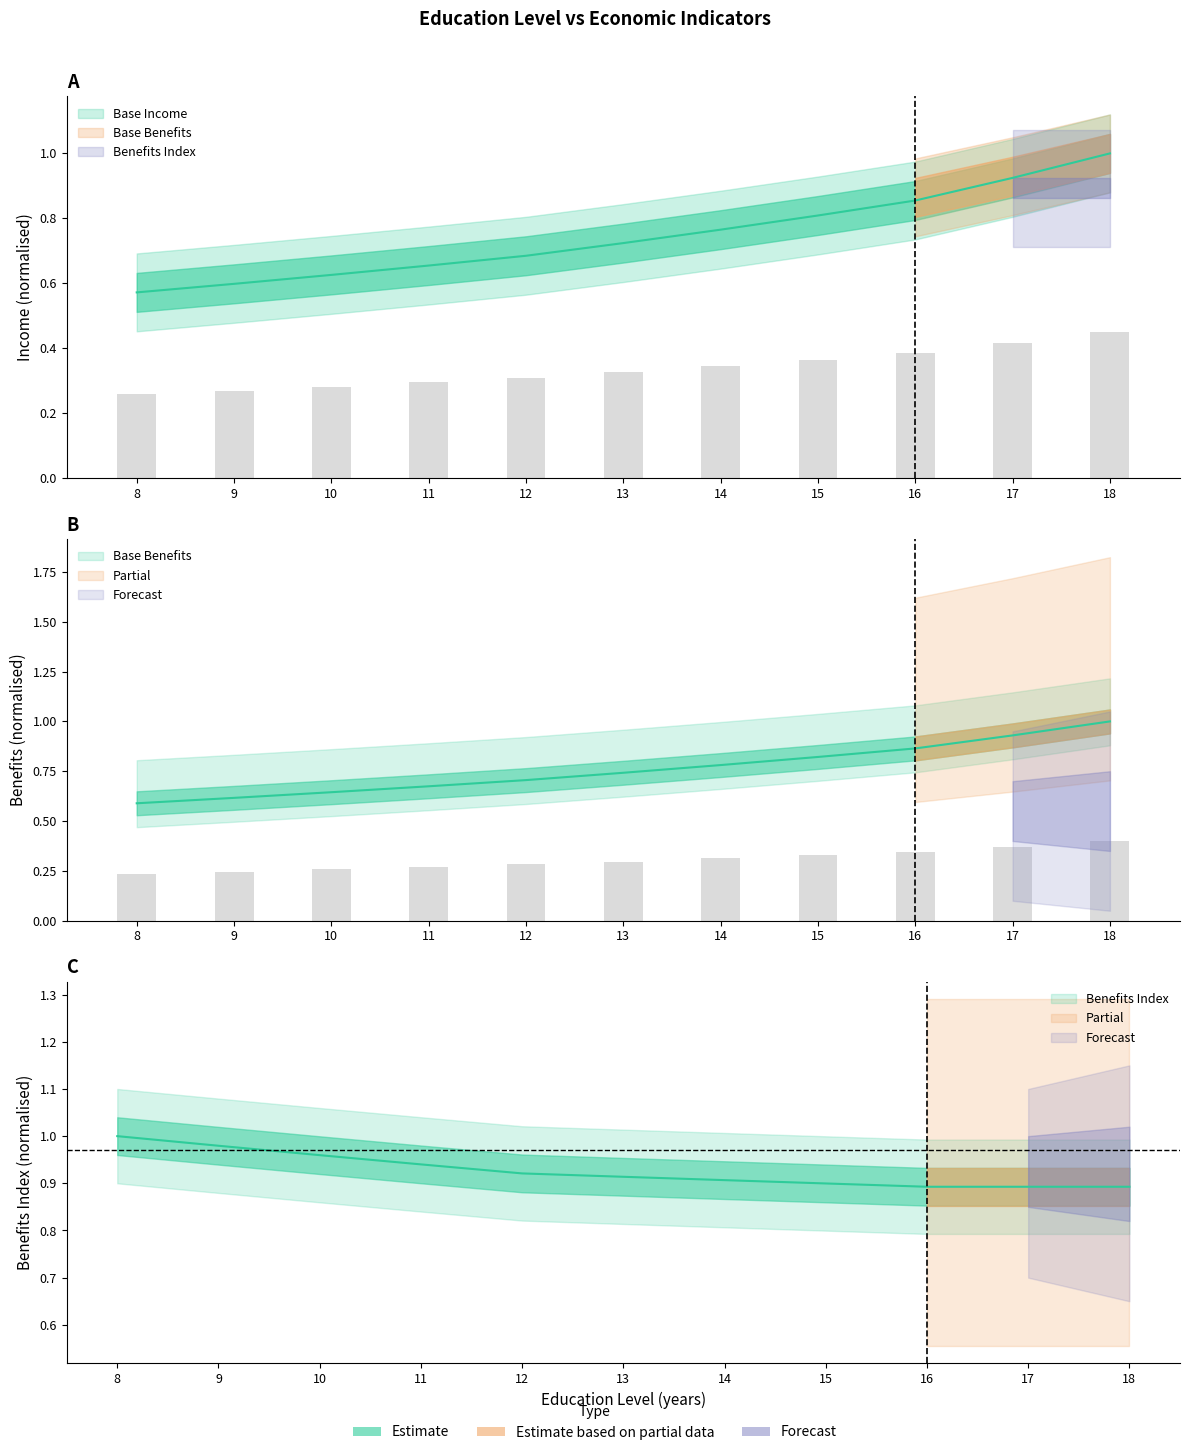

How many series are shown in this chart?

3